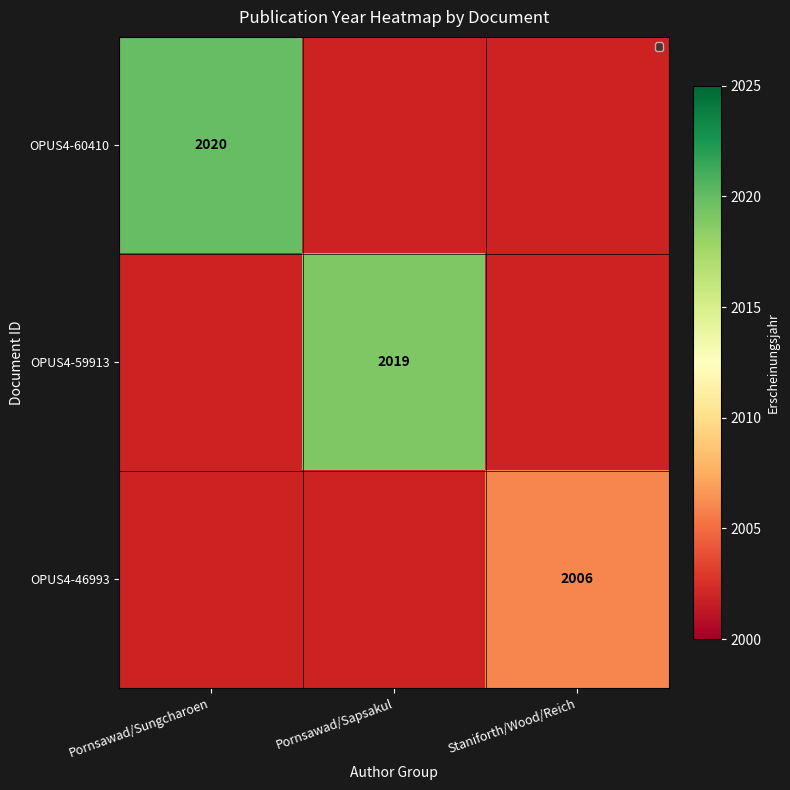

The OPUS4-59913 series shows 739 at Pornsawad/Sapsakul. True or false?

False